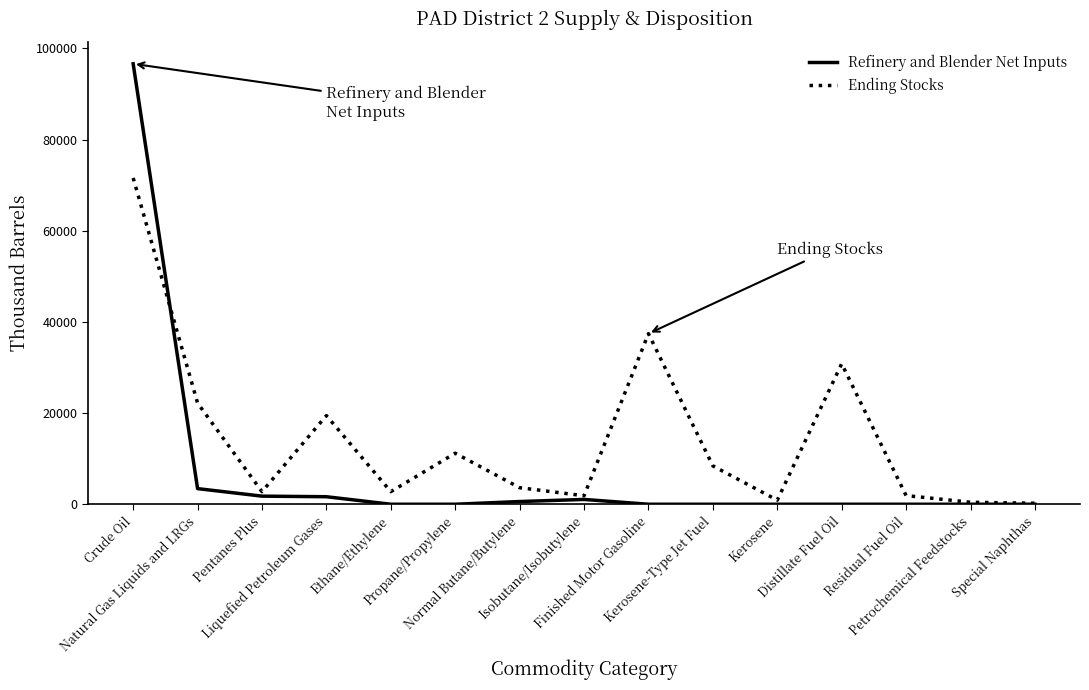

At which label does Refinery and Blender Net Inputs reach its peak?

Crude Oil